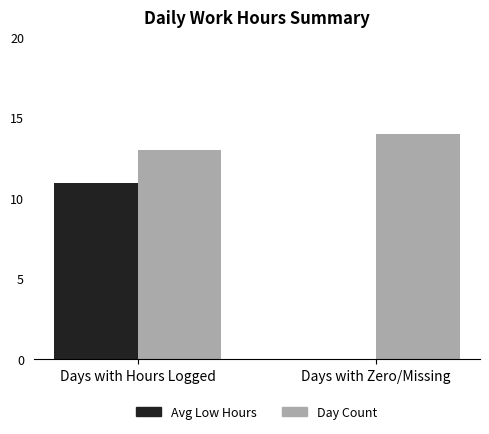

Which series has the largest total across all categories?

Day Count